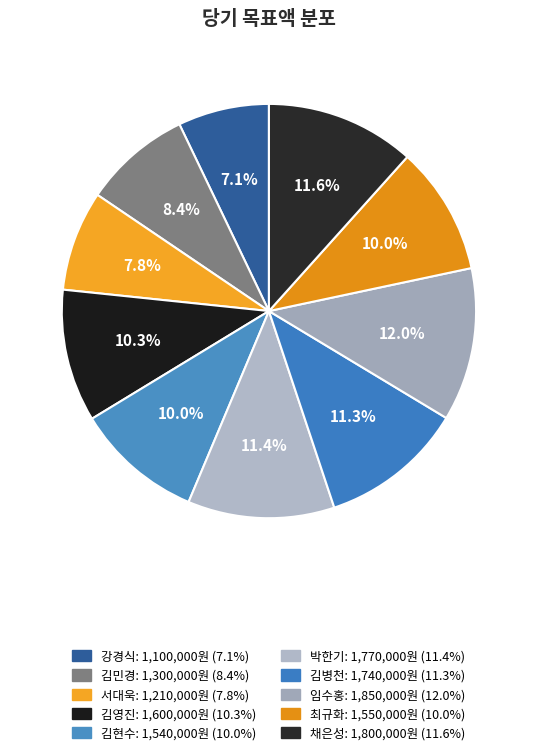

What is the total percentage of 김민경 and 서대욱?

16.2%